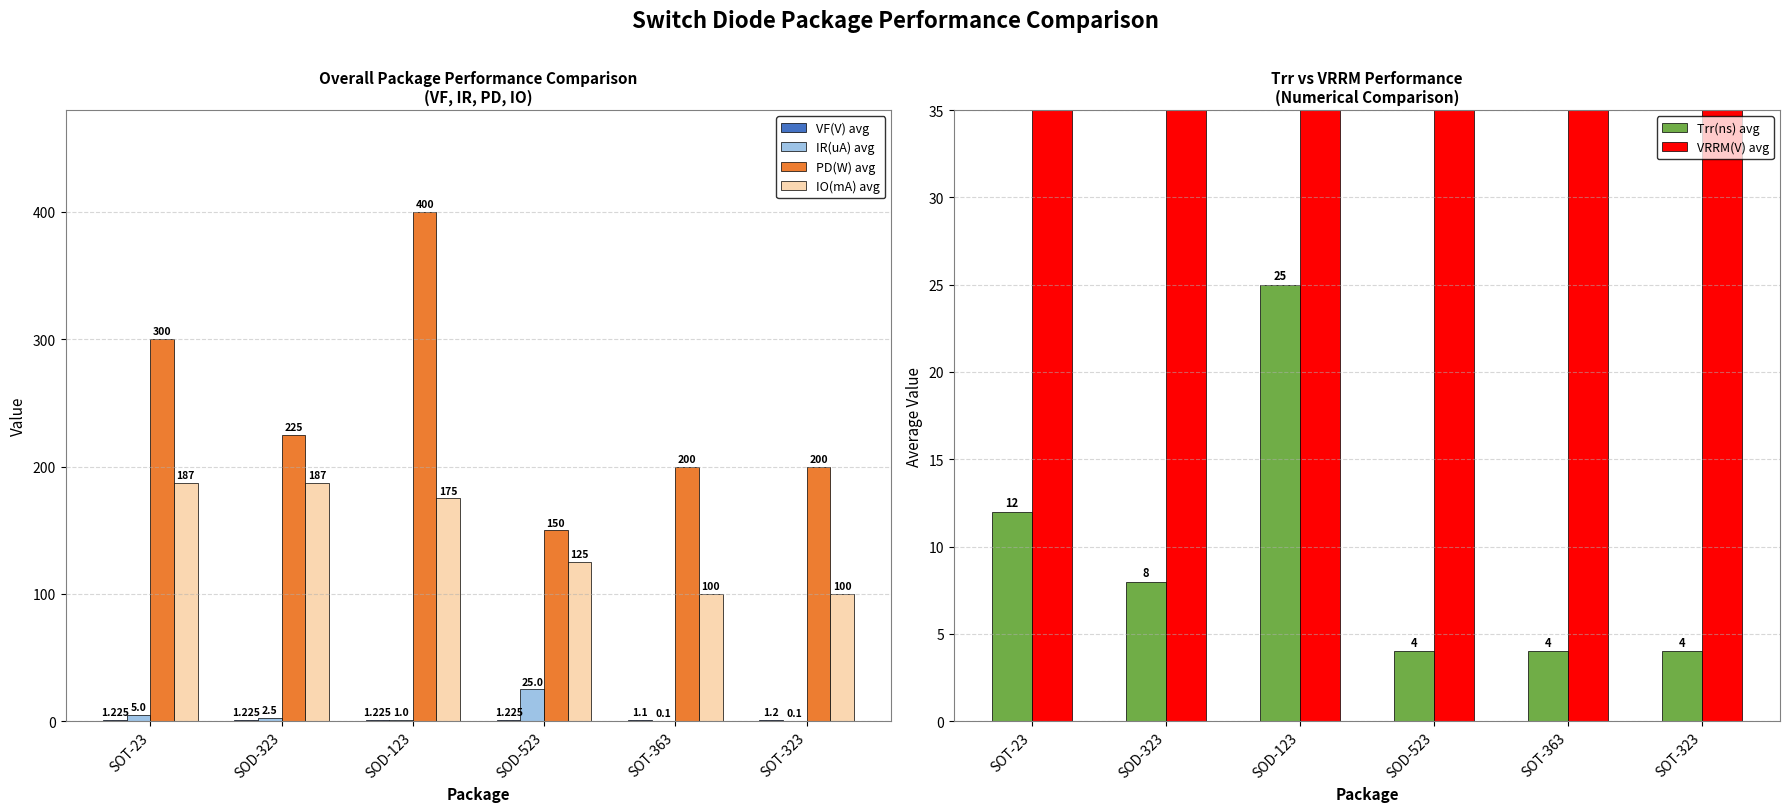

True or false: IR(uA) avg has a value of 2.5 at SOD-323.

True